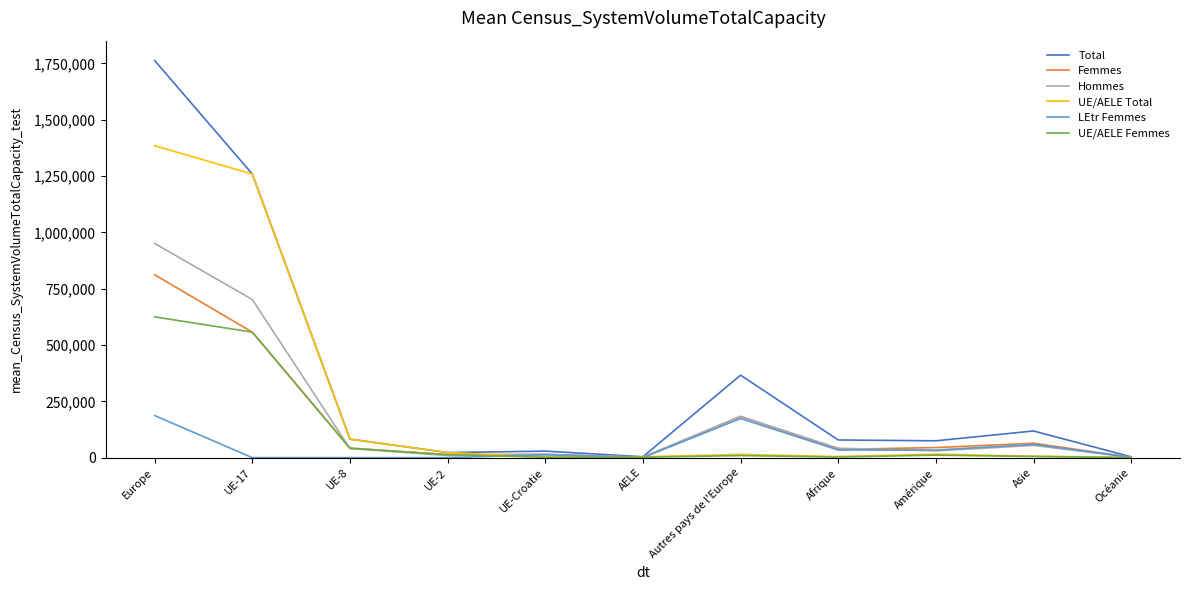

True or false: LEtr Femmes has a value of 186809 at Europe.

True